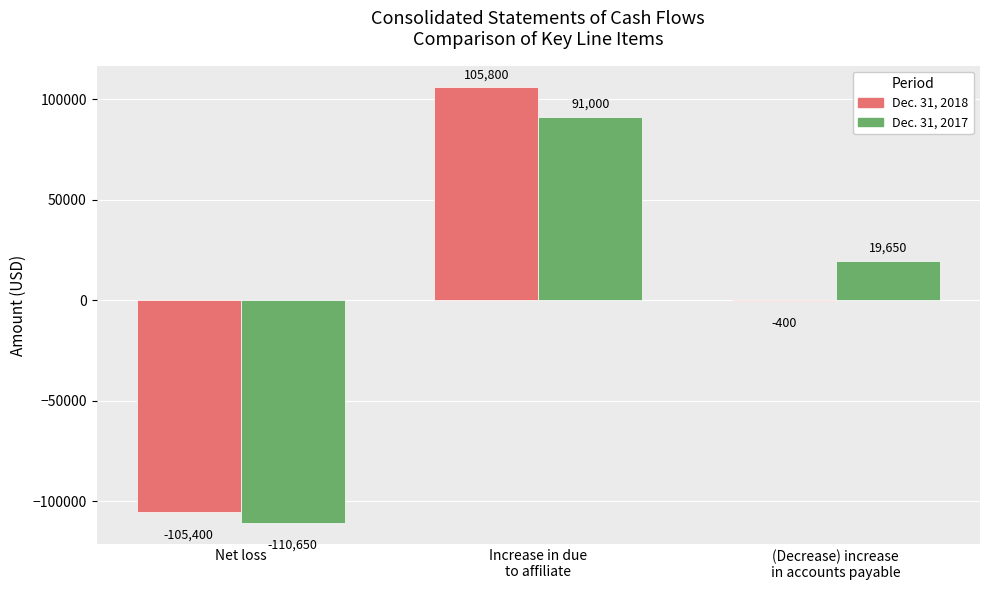

At which category is the sum across all series the highest?

Increase in due
to affiliate